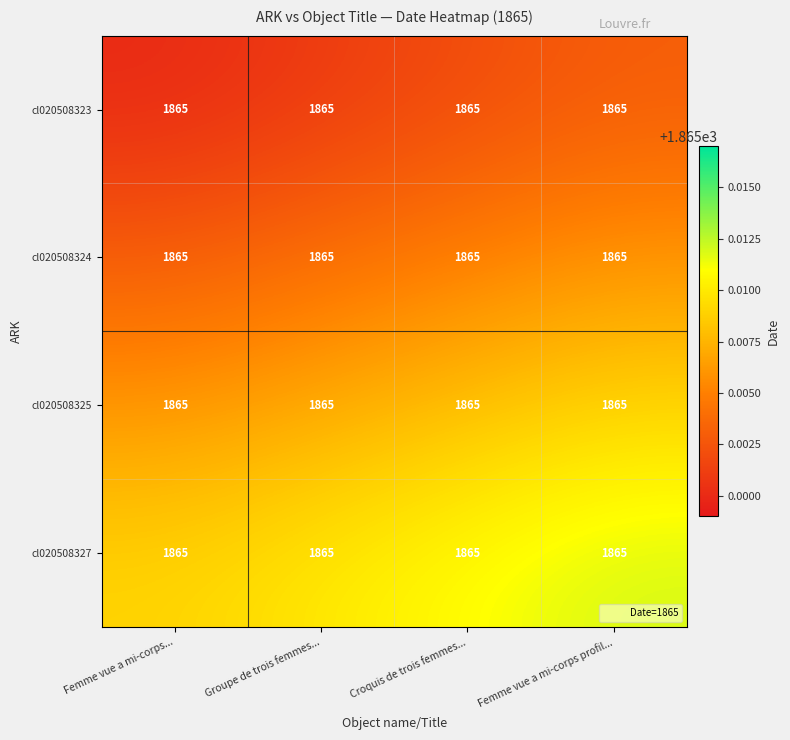

The cl020508325 series shows 900.2 at Croquis de trois femmes.... True or false?

False